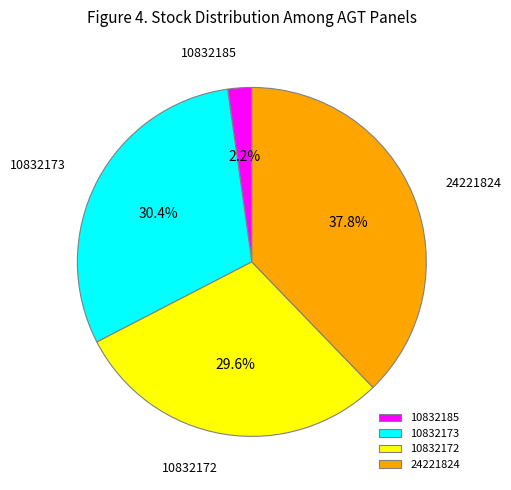

What percentage is the 24221824 slice, to the nearest percent?

38%